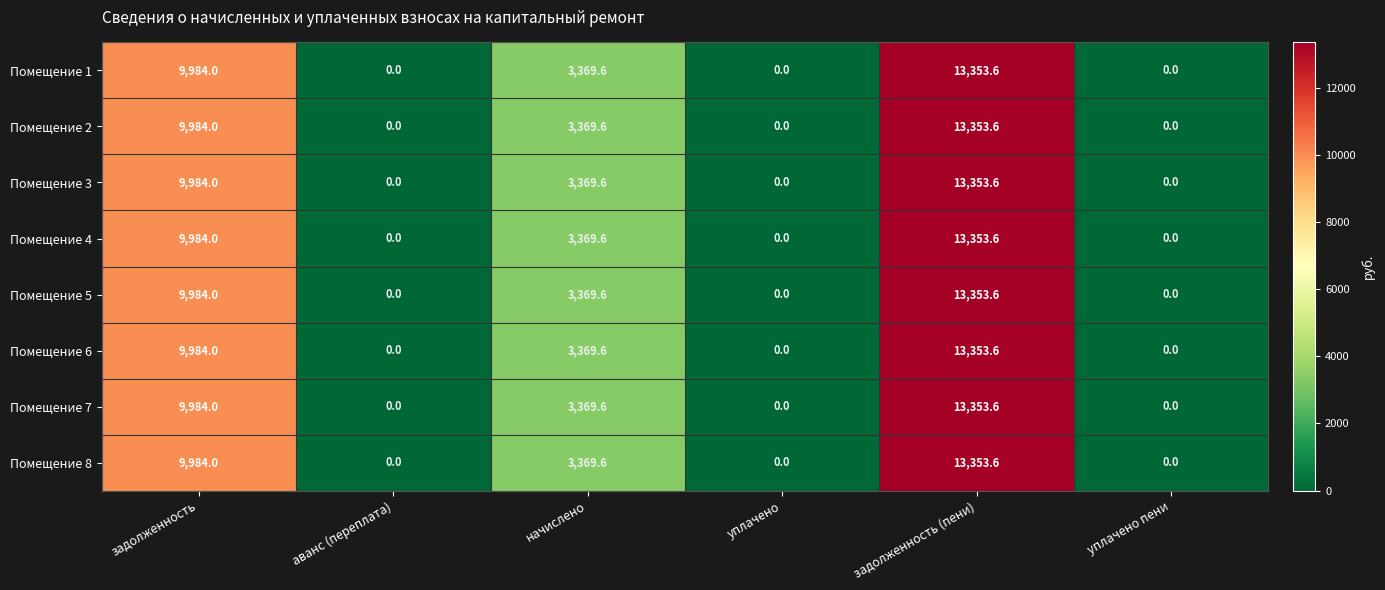

Which category has the highest value across all series?

задолженность (пени)